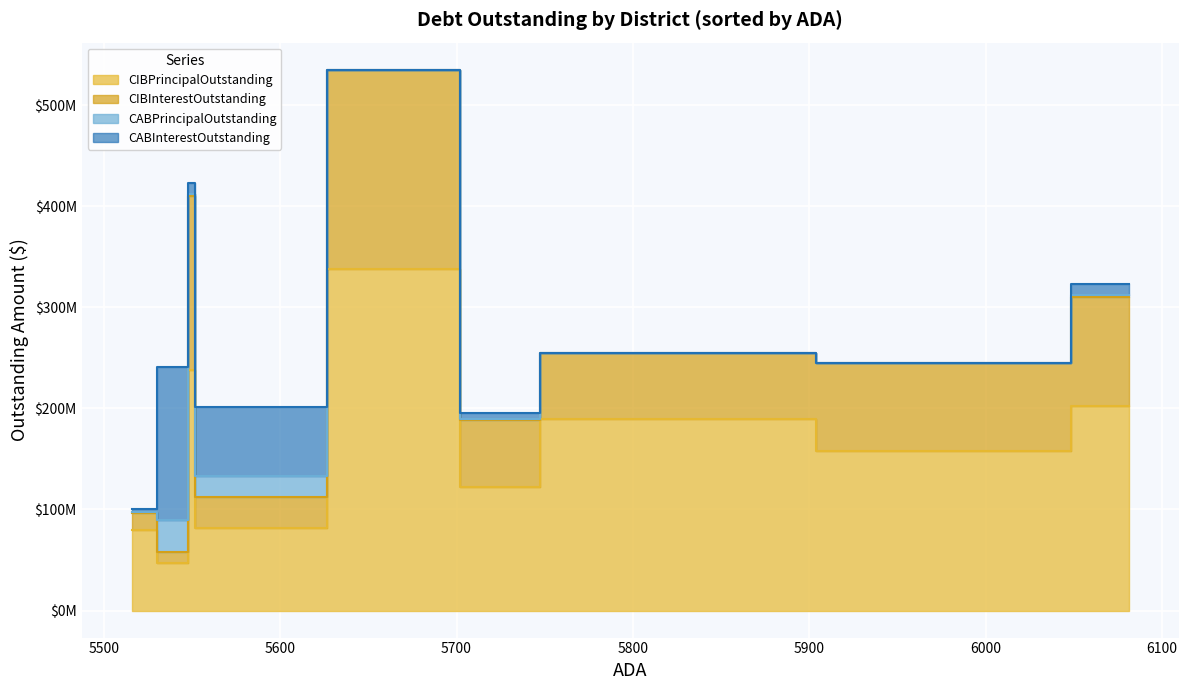

True or false: CIBPrincipalOutstanding and CIBInterestOutstanding intersect in this chart.

False